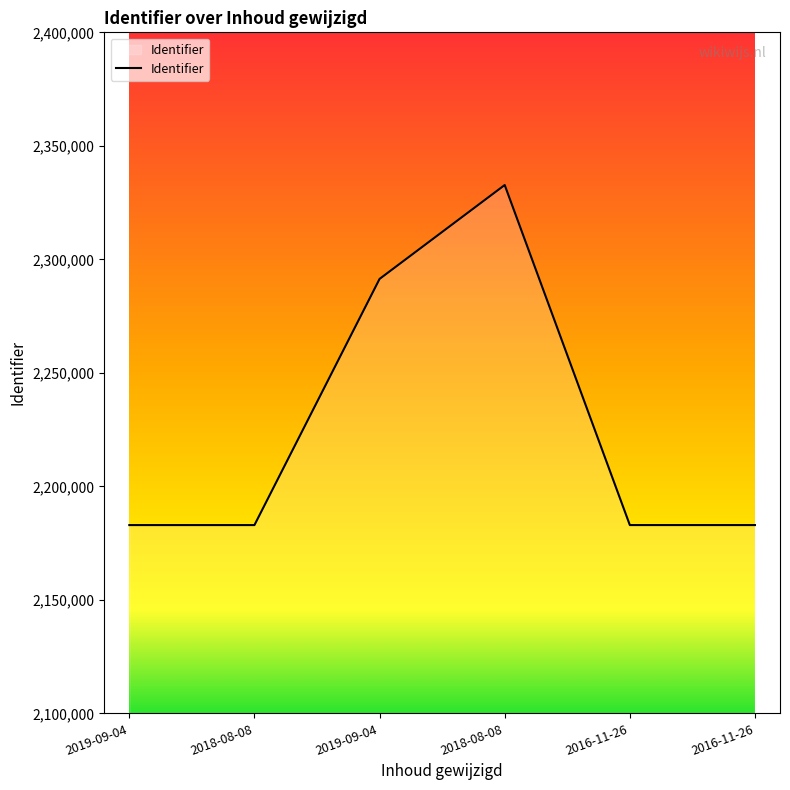

What is the sum of the values at 2016-11-26 and 2019-09-04?

4365880